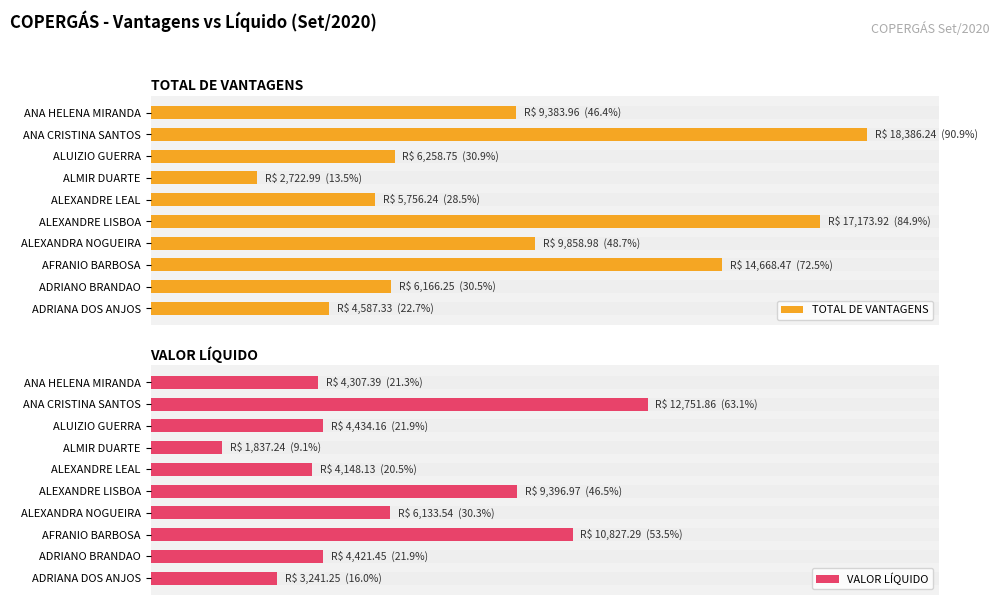

Between AFRANIO BARBOSA and ALUIZIO GUERRA, which series saw the biggest shift?

TOTAL DE VANTAGENS